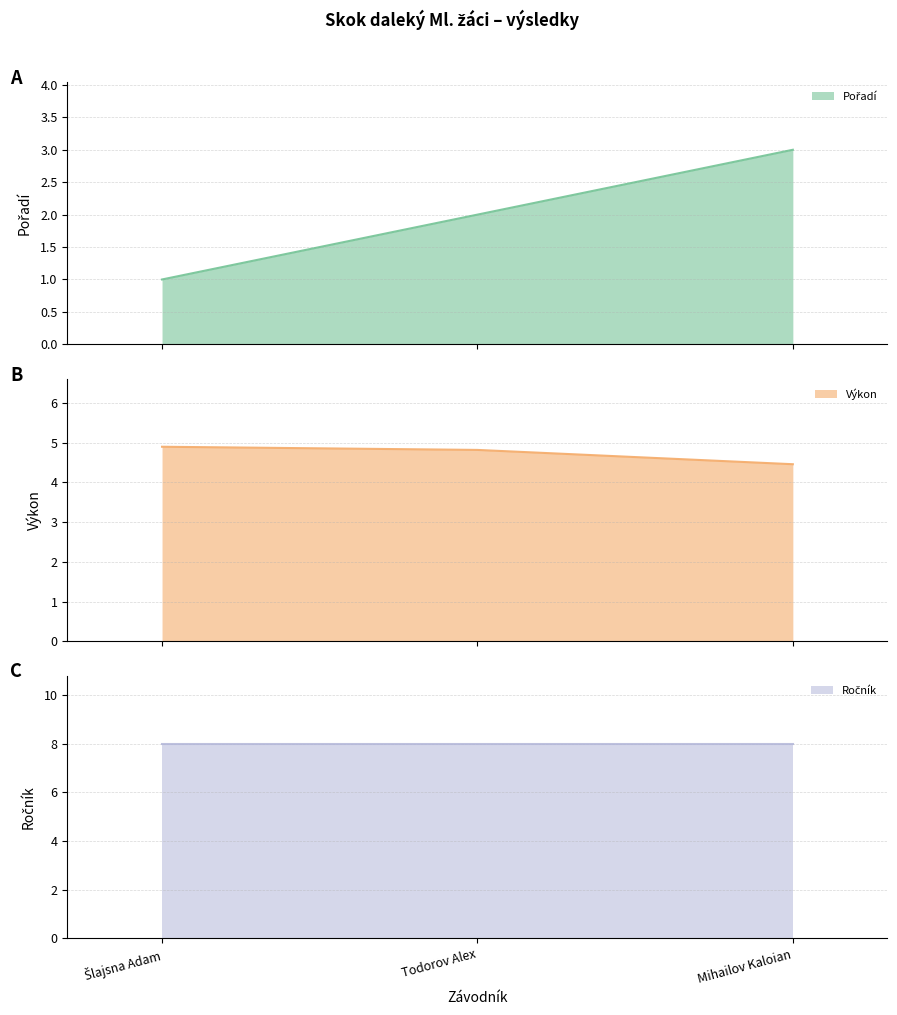

What is the lowest value of the Pořadí series?

1.0